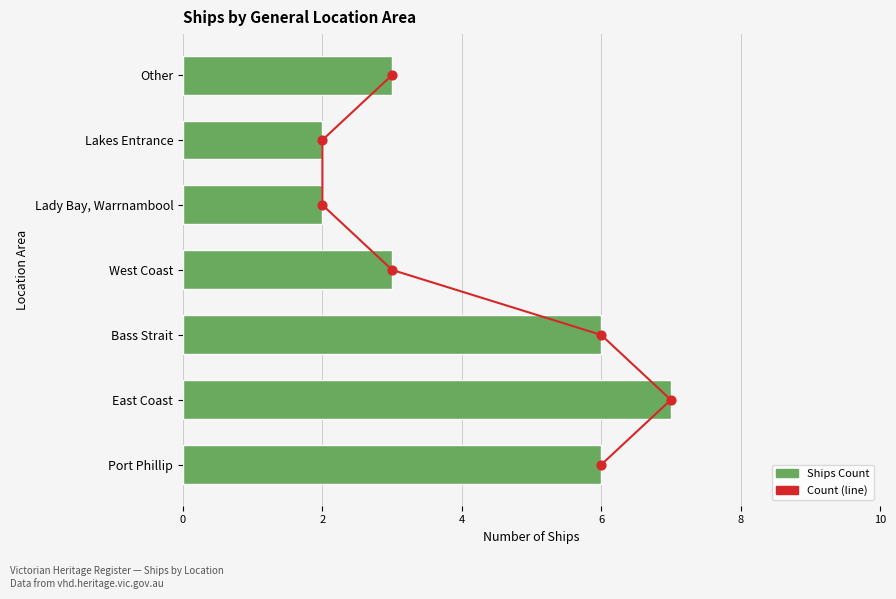

Which series has the largest Y range (max minus min)?

Count (line)